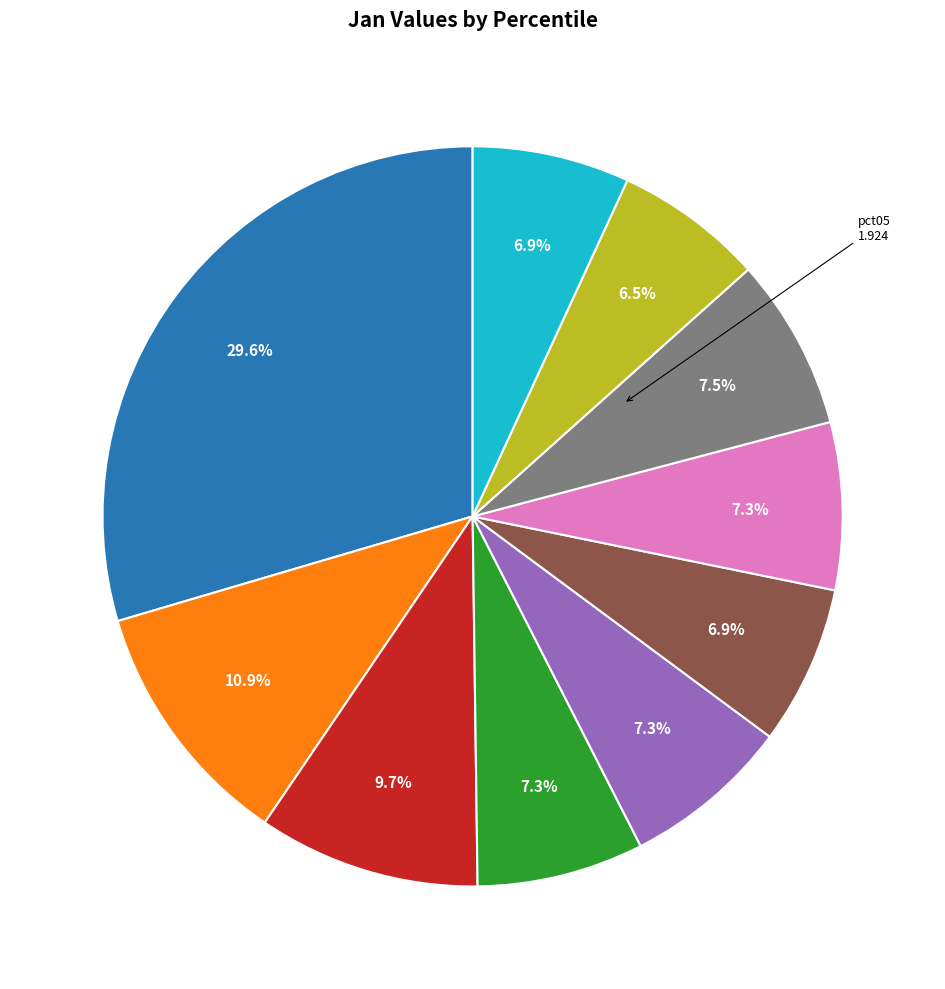

Is there any slice that represents more than half of the pie?

No